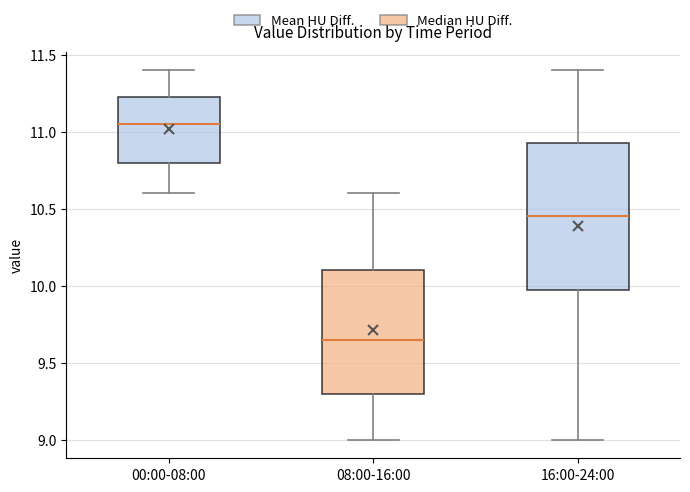

Where does the lower whisker of the box for 00:00-08:00 end on the y-axis? The values are not printed on the chart, so give them approximately, as read against the axis.

10.60